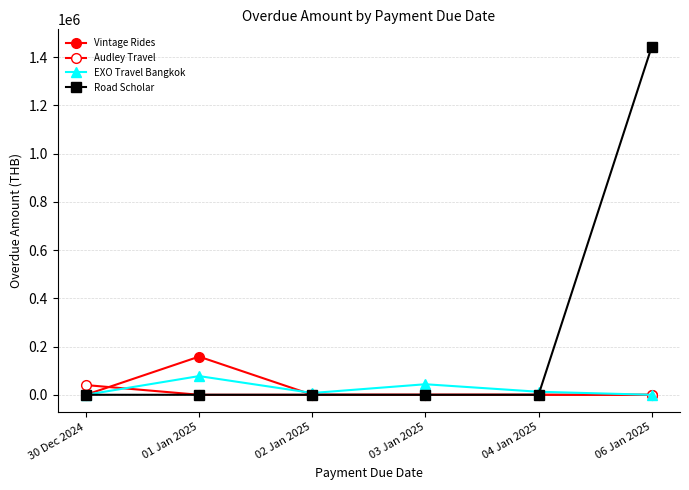

How many lines are shown in the chart?

4